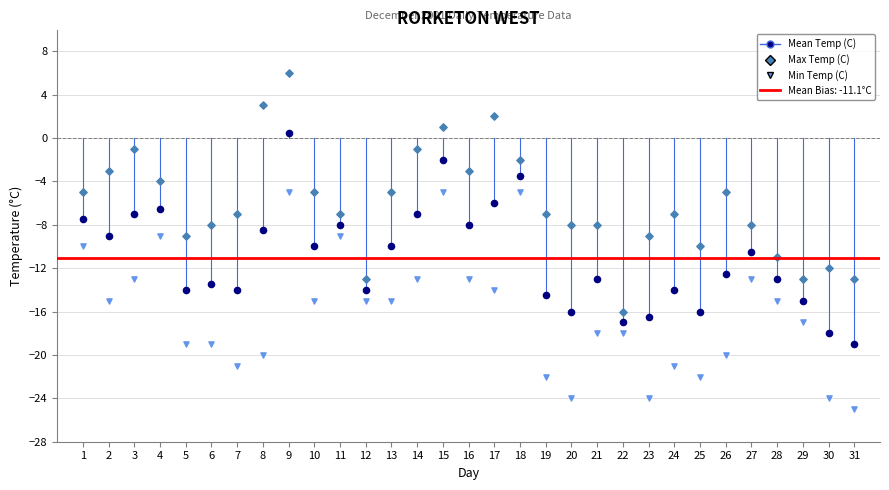

Which series contains the lowest Y value?

Min Temp (C)